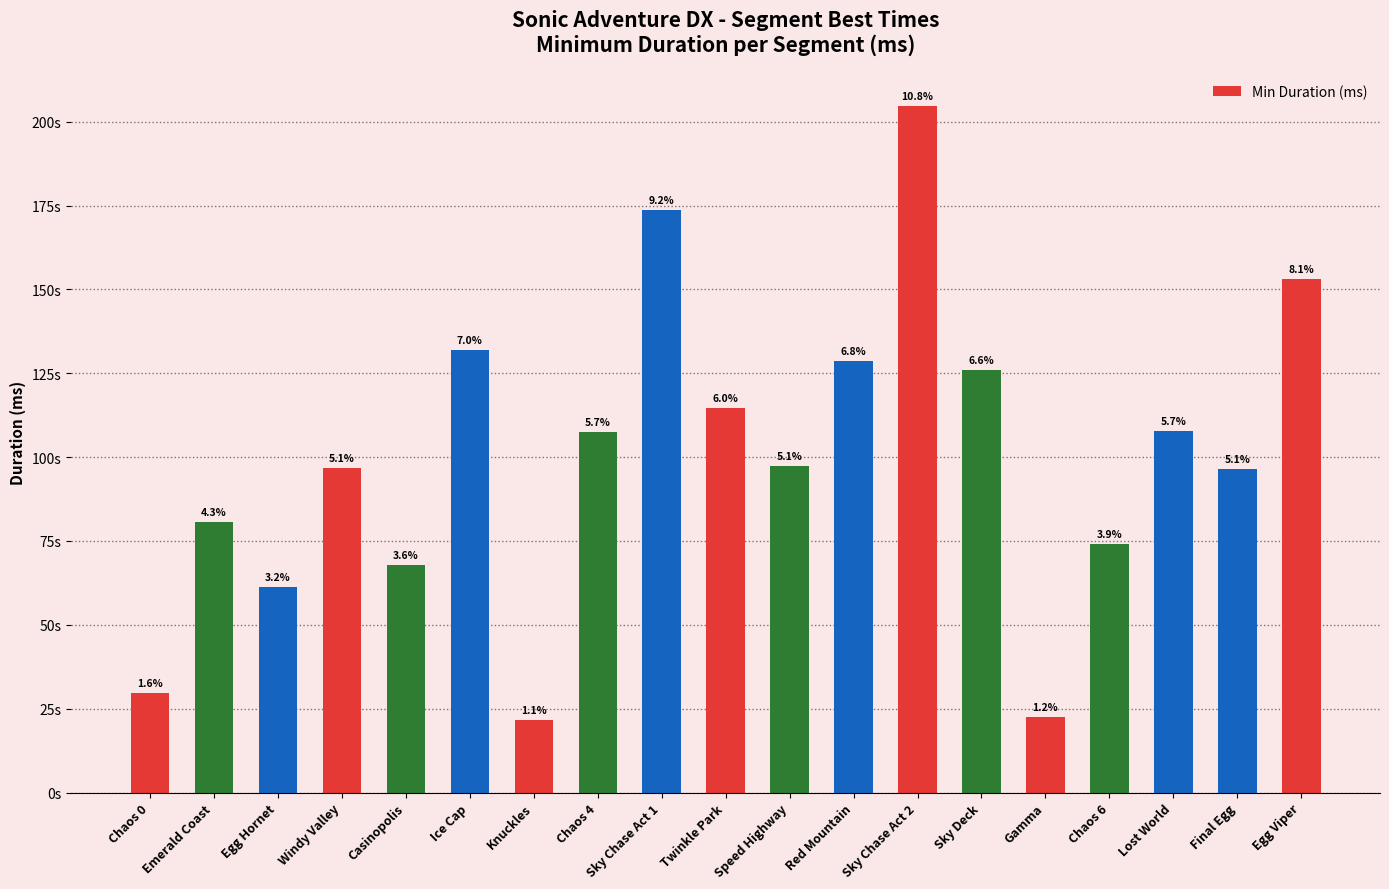

Rank the categories by value from highest to lowest.

Sky Chase Act 2, Sky Chase Act 1, Egg Viper, Ice Cap, Red Mountain, Sky Deck, Twinkle Park, Lost World, Chaos 4, Speed Highway, Windy Valley, Final Egg, Emerald Coast, Chaos 6, Casinopolis, Egg Hornet, Chaos 0, Gamma, Knuckles